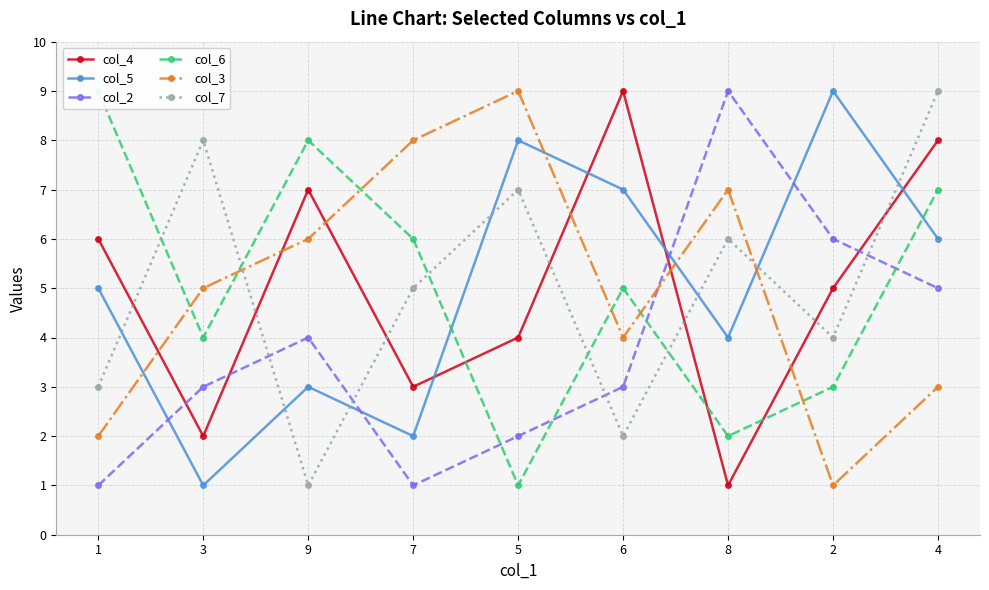

Where does the col_7 series first go above 5?

3